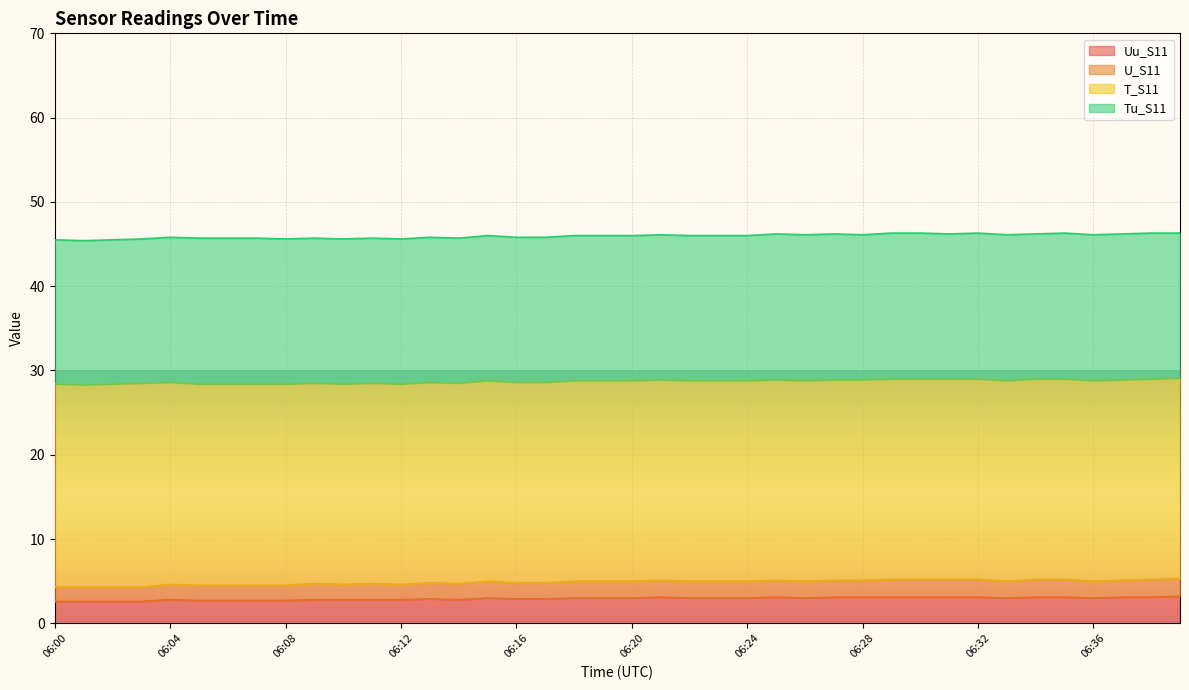

The U_S11 series shows 7.1 at 06:26. True or false?

False